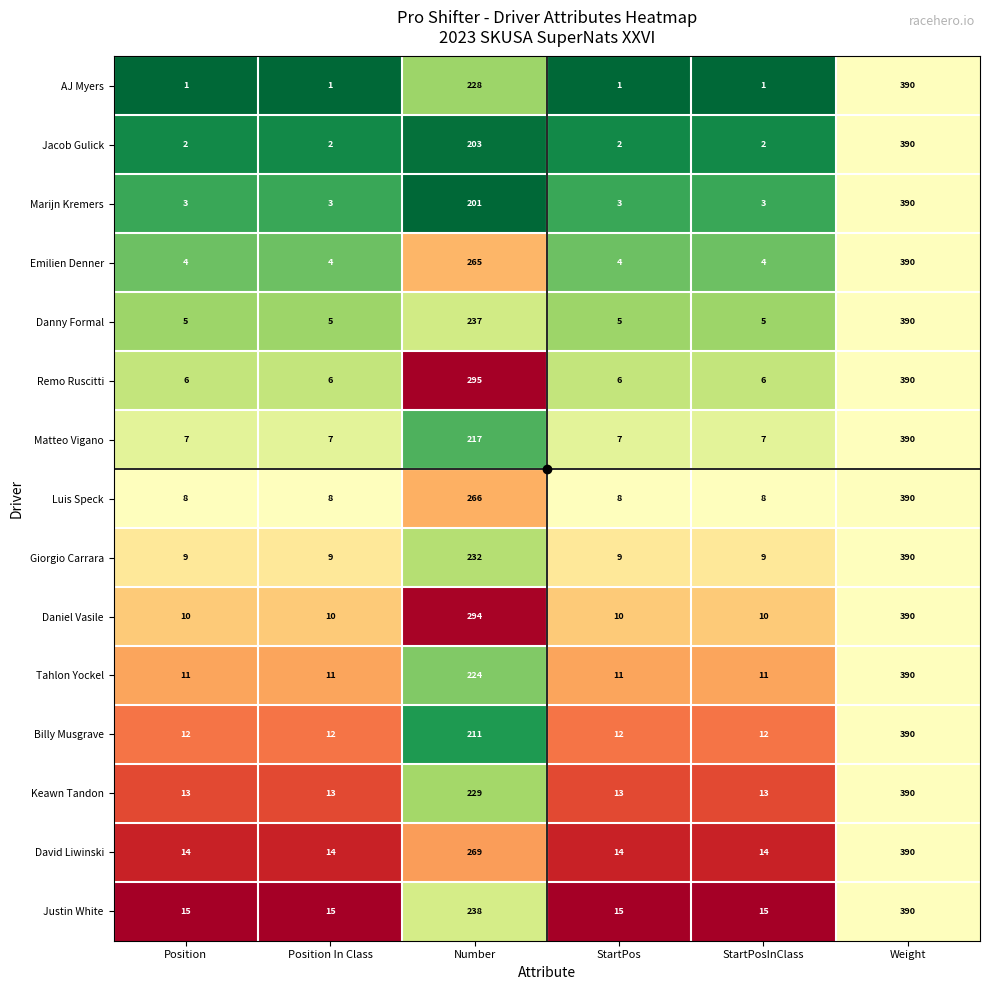

Between Position and Number, which series saw the biggest shift?

Remo Ruscitti